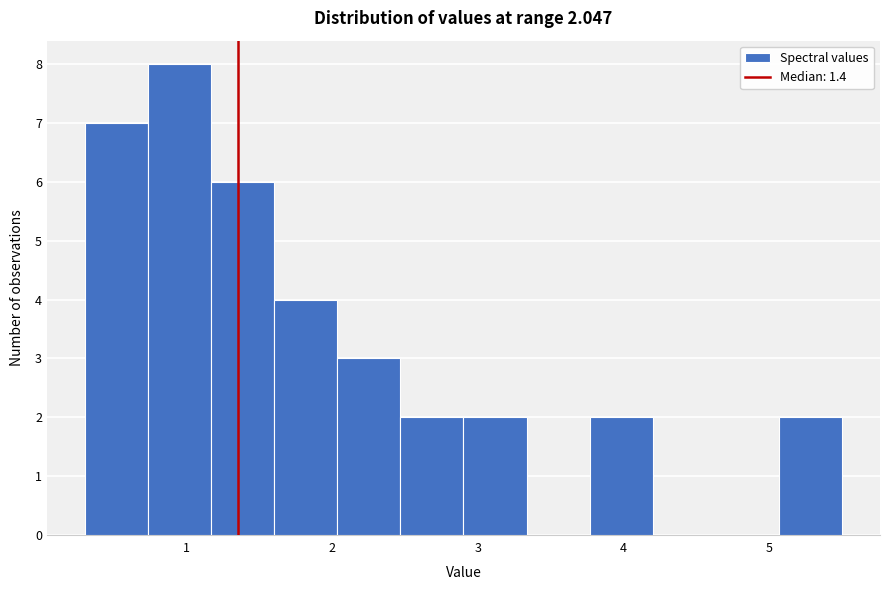

Reading left to right, transcribe this chart: for each bar, give the range it covers on the x-axis and its height. Neither the bar edges nor the heights are printed on the chart, so give them approximately, as read against the axes.

0.3 to 0.7: 7
0.7 to 1.2: 8
1.2 to 1.6: 6
1.6 to 2.0: 4
2.0 to 2.5: 3
2.5 to 2.9: 2
2.9 to 3.3: 2
3.3 to 3.8: 0
3.8 to 4.2: 2
4.2 to 4.6: 0
4.6 to 5.1: 0
5.1 to 5.5: 2